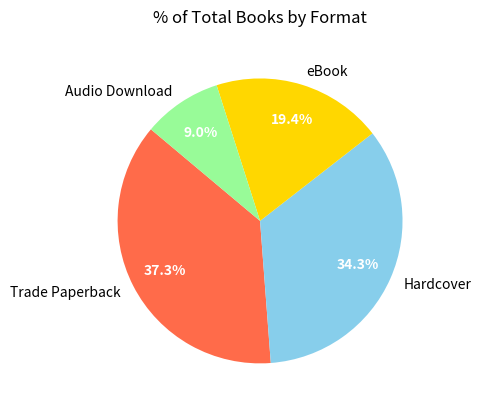

How many segments does this pie chart have?

4